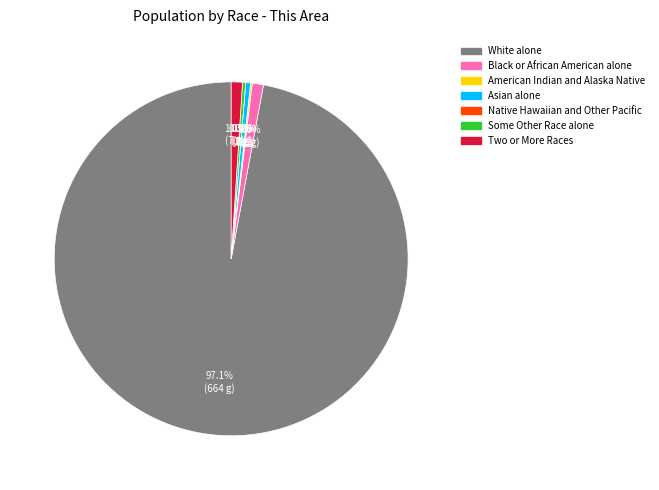

Rank the categories by value from lowest to highest.

Native Hawaiian and Other Pacific, American Indian and Alaska Native, Some Other Race alone, Asian alone, Black or African American alone, Two or More Races, White alone